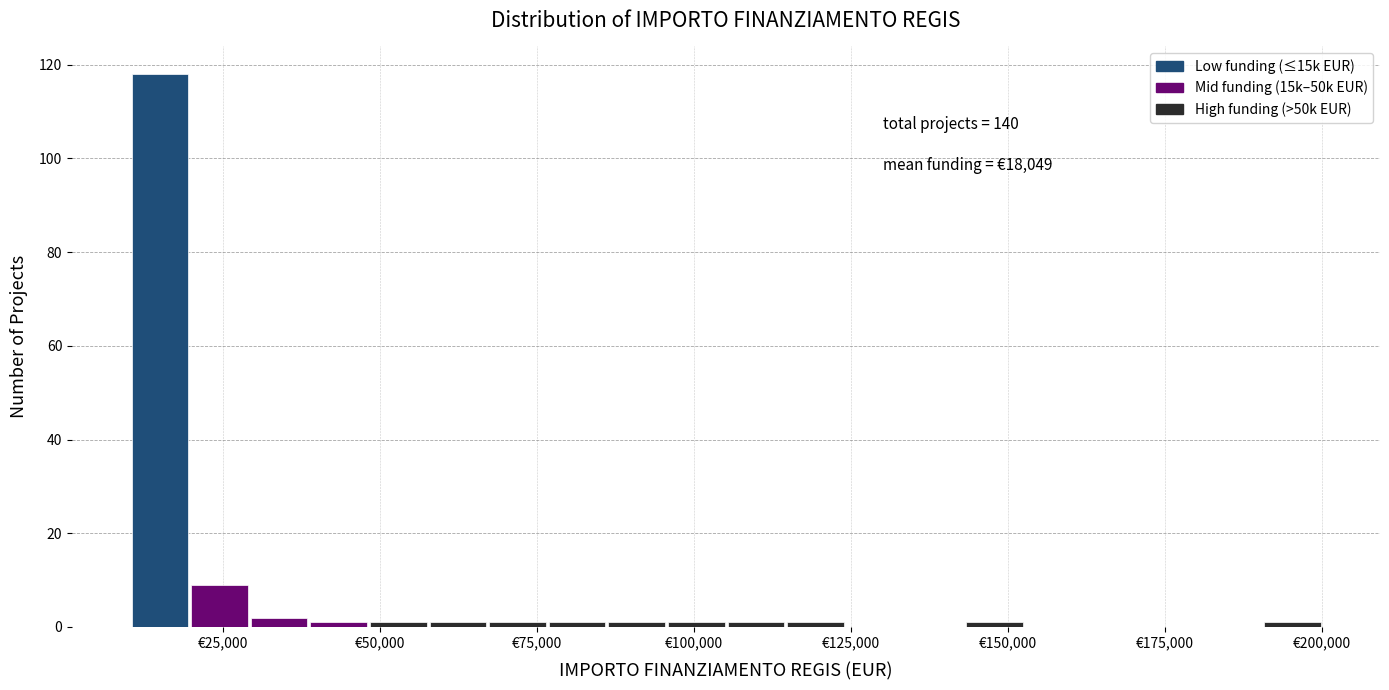

Around what value on the x-axis is the tallest bar? Give the approximate position of its centre, as read against the axis.

15000